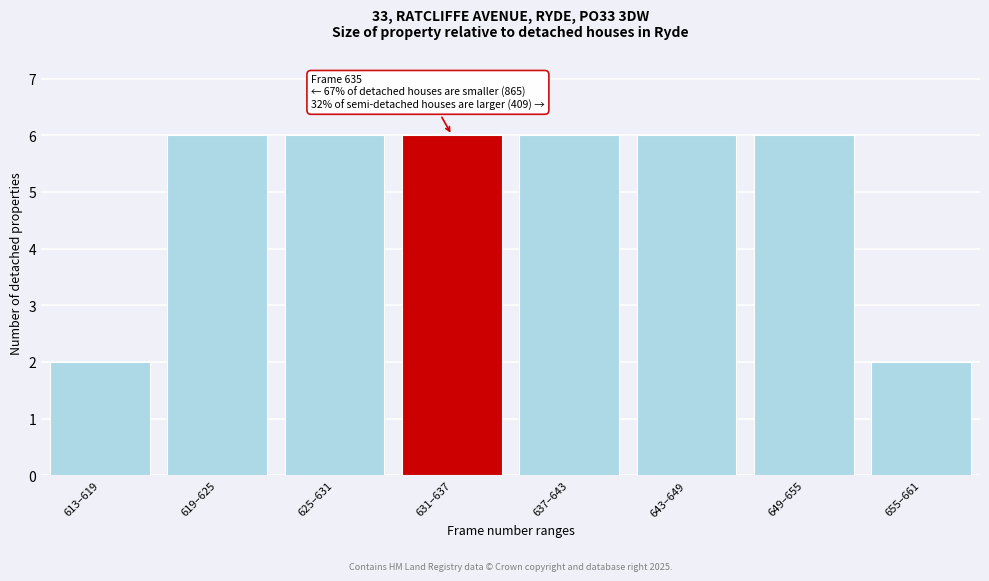

Reading right to left, what are all the values shown in this chart?

655–661=2	649–655=6	643–649=6	637–643=6	631–637=6	625–631=6	619–625=6	613–619=2